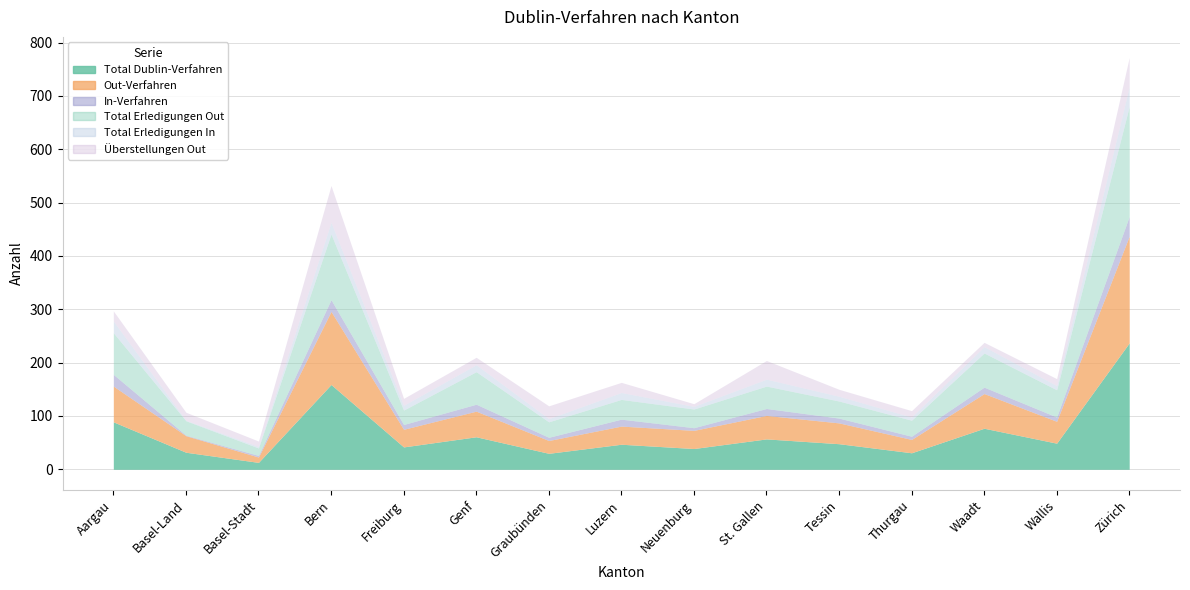

Between Basel-Land and Zürich, which series saw the biggest shift?

Total Dublin-Verfahren